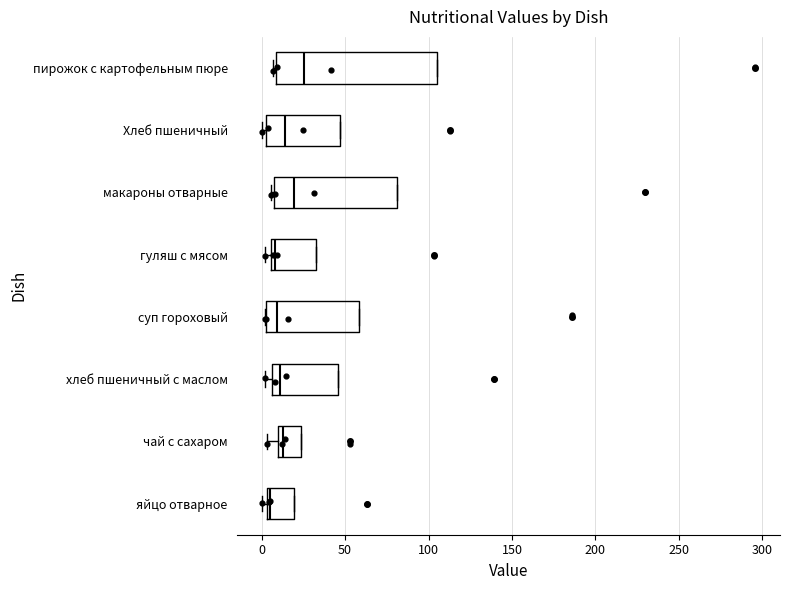

Reading bottom to top, transcribe this box plot: for each box, give where its median line is, the range the box spans, and where its two whiskers end, as read against the x-axis. The values are not printed on the chart, so give them approximately, as read against the axis.

яйцо отварное: median 5, box 5 to 20, whiskers 0 to 20
чай с сахаром: median 15, box 10 to 25, whiskers 5 to 25
хлеб пшеничный с маслом: median 10, box 5 to 45, whiskers 0 to 45
суп гороховый: median 10, box 0 to 60, whiskers 0 to 60
гуляш с мясом: median 10, box 5 to 35, whiskers 0 to 35
макароны отварные: median 20, box 10 to 80, whiskers 5 to 80
Хлеб пшеничный: median 15, box 5 to 45, whiskers 0 to 45
пирожок с картофельным пюре: median 25, box 10 to 105, whiskers 5 to 105